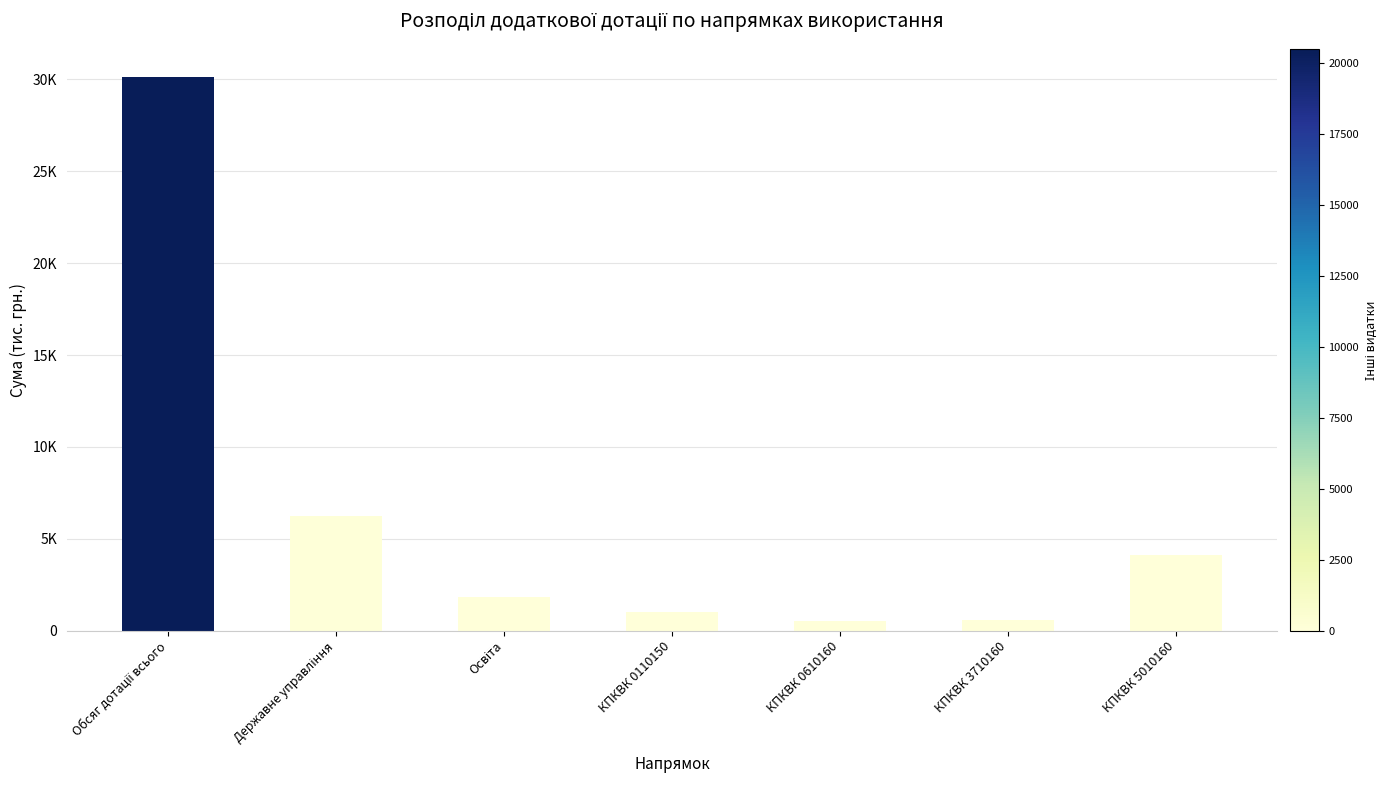

Are the bars horizontal?

No